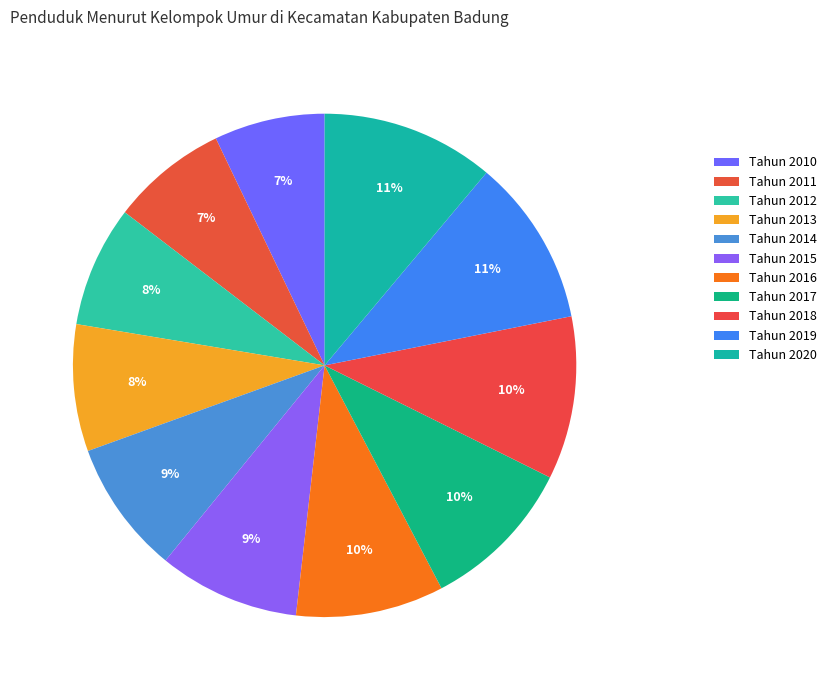

What percentage is NOT represented by Tahun 2017?

90.0%